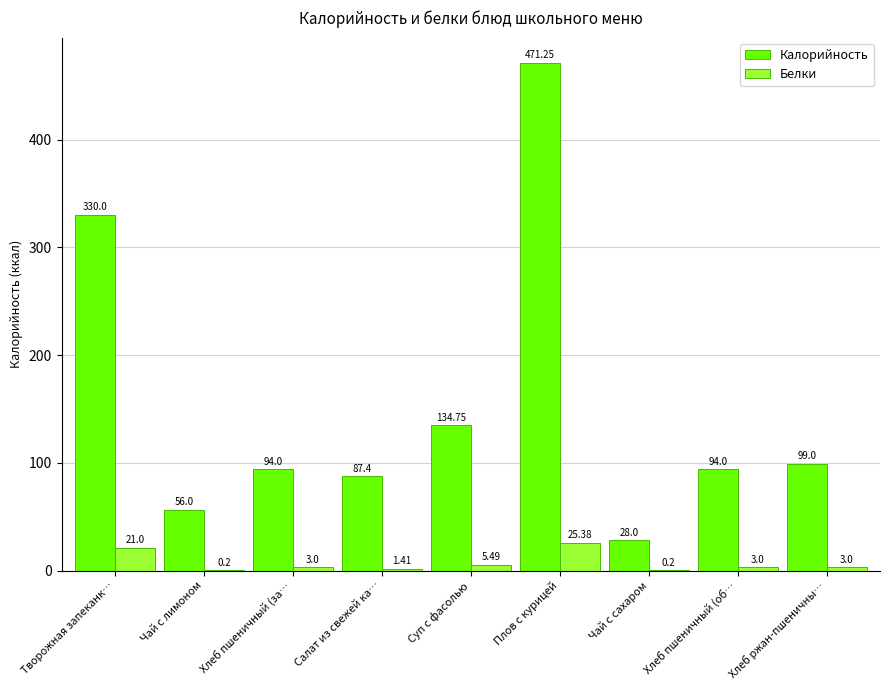

Are the bars grouped side by side (vs. stacked)?

Yes